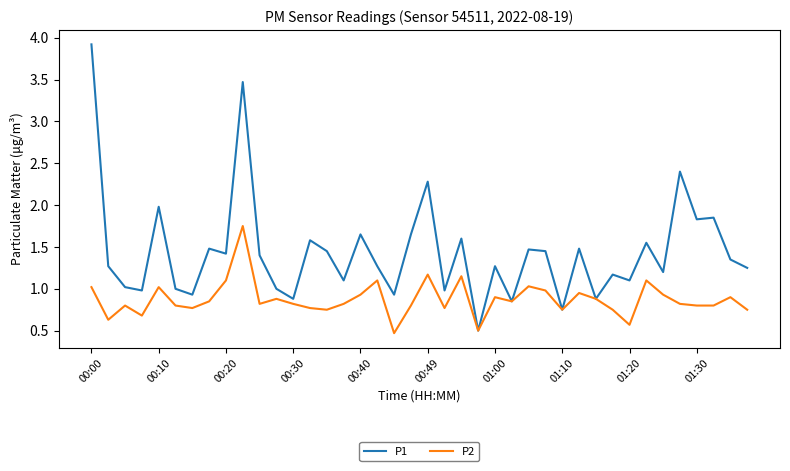

Which series has the largest total across all categories?

P1